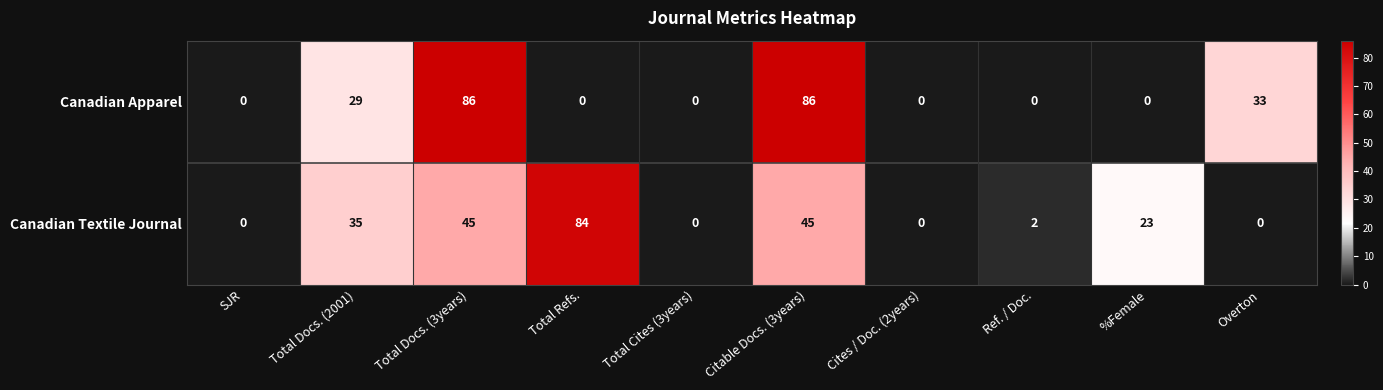

Reading left to right, transcribe all the data shown in this chart.

Canadian Apparel: SJR=0	Total Docs. (2001)=29	Total Docs. (3years)=86	Total Refs.=0	Total Cites (3years)=0	Citable Docs. (3years)=86	Cites / Doc. (2years)=0	Ref. / Doc.=0	%Female=0	Overton=33
Canadian Textile Journal: SJR=0	Total Docs. (2001)=35	Total Docs. (3years)=45	Total Refs.=84	Total Cites (3years)=0	Citable Docs. (3years)=45	Cites / Doc. (2years)=0	Ref. / Doc.=2	%Female=23	Overton=0